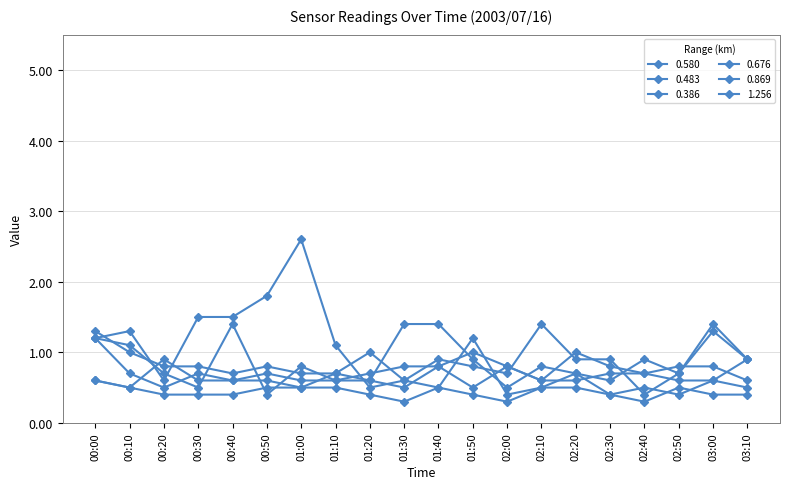

How many 0.676 values are between 0 and 1?

20